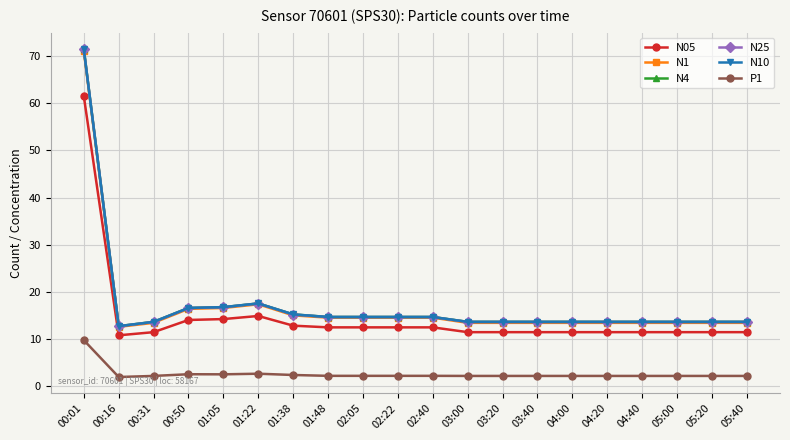

What is the lowest value of the N10 series?

12.7